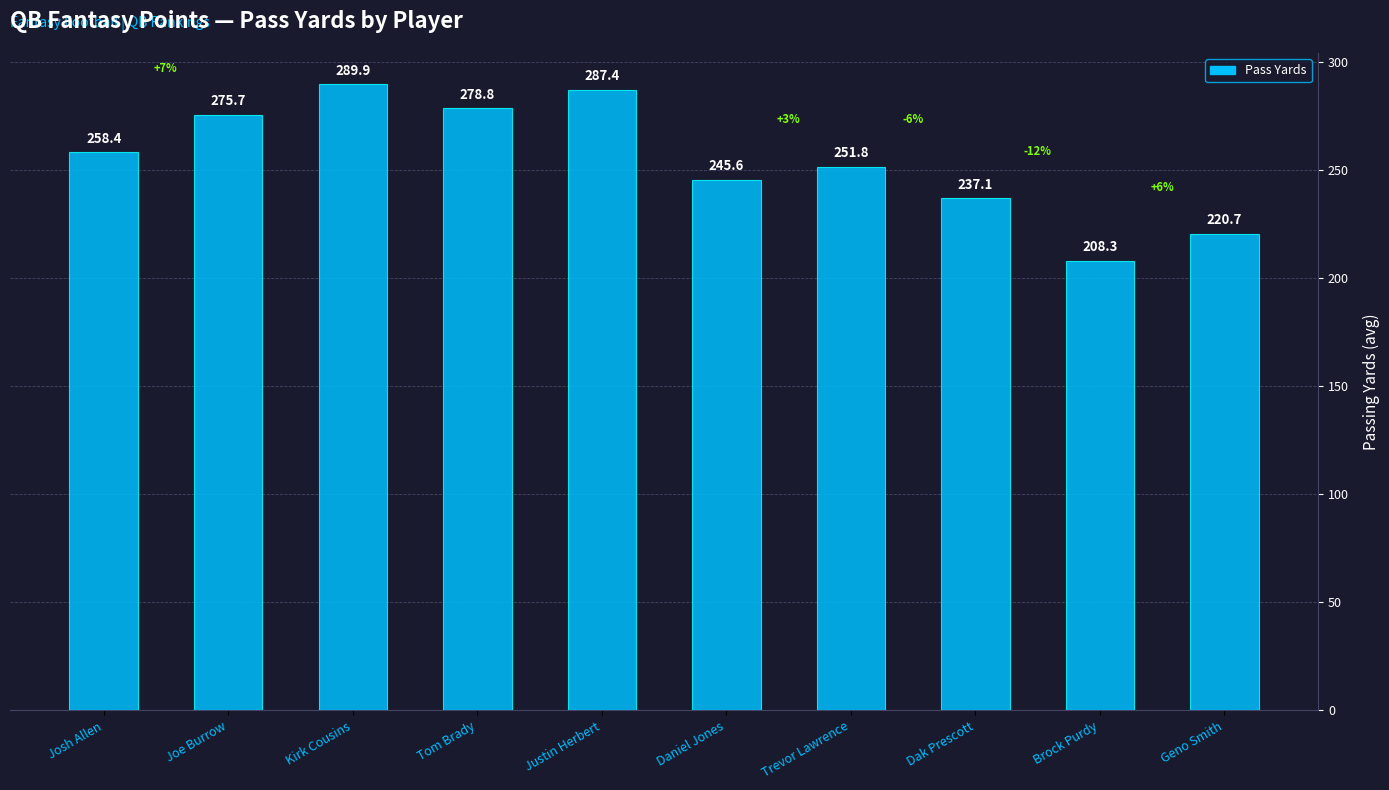

What is the value of the 7th bar from the left?

251.8